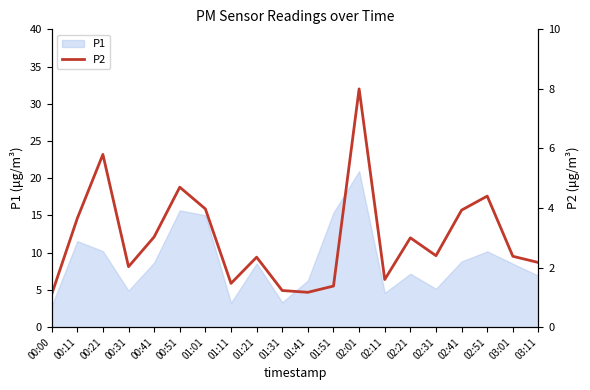

How many categories are shown in the chart?

20